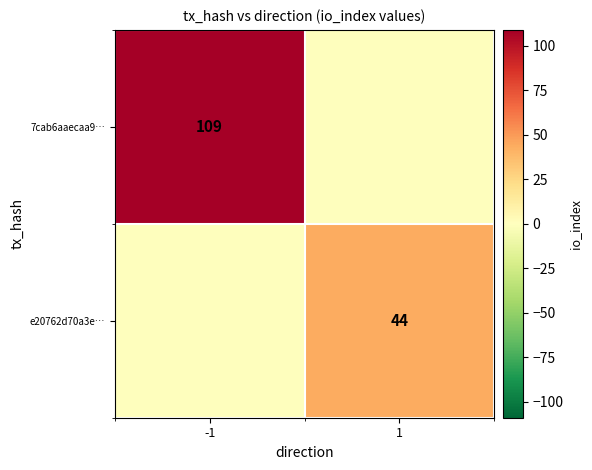

The e20762d70a3e… series shows 44 at 1. True or false?

True